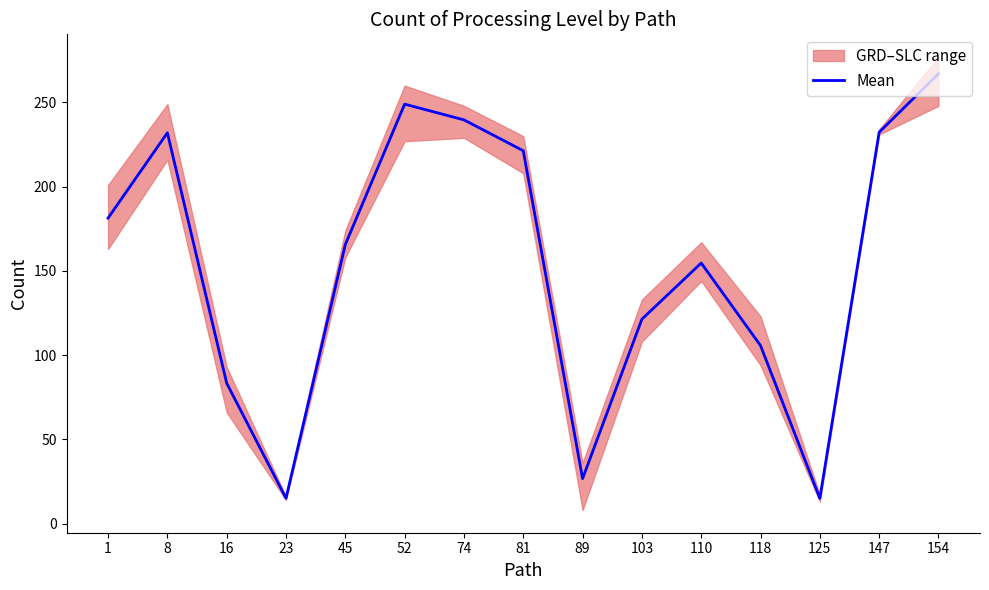

Reading right to left, transcribe all the data shown in this chart.

154=267.0	147=232.3	125=15.0	118=105.7	110=154.7	103=121.3	89=26.7	81=221.3	74=239.7	52=249.0	45=165.7	23=15.0	16=83.3	8=232.0	1=181.3